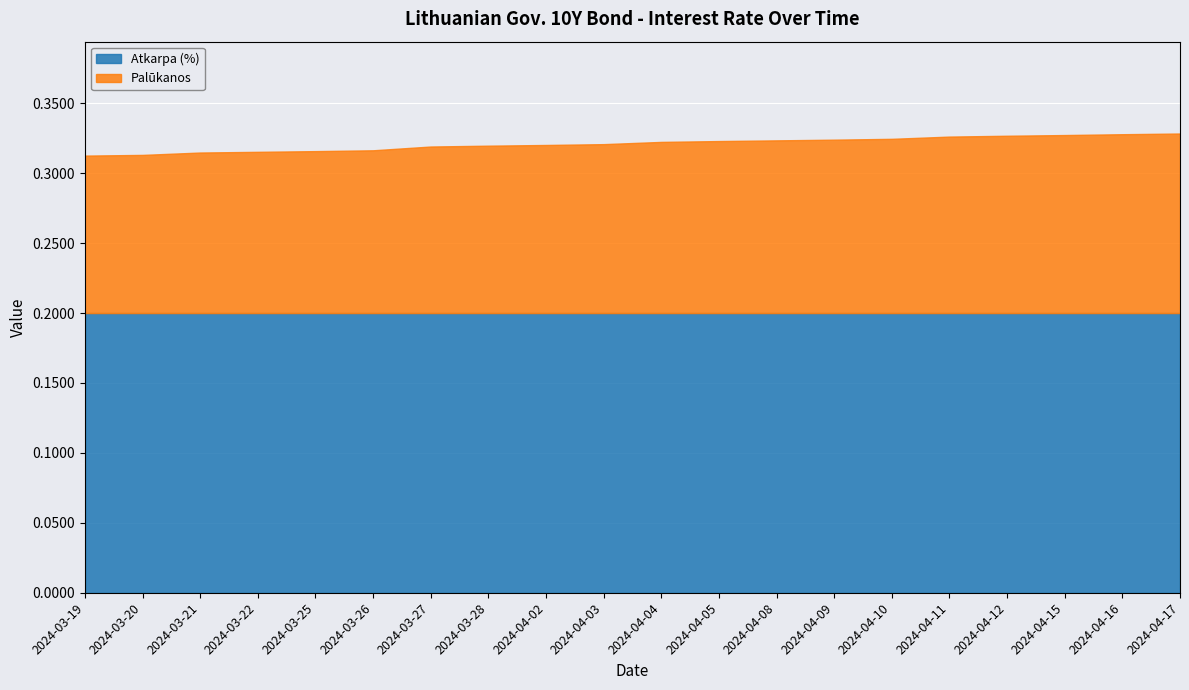

True or false: Palūkanos and Atkarpa (%) intersect in this chart.

False